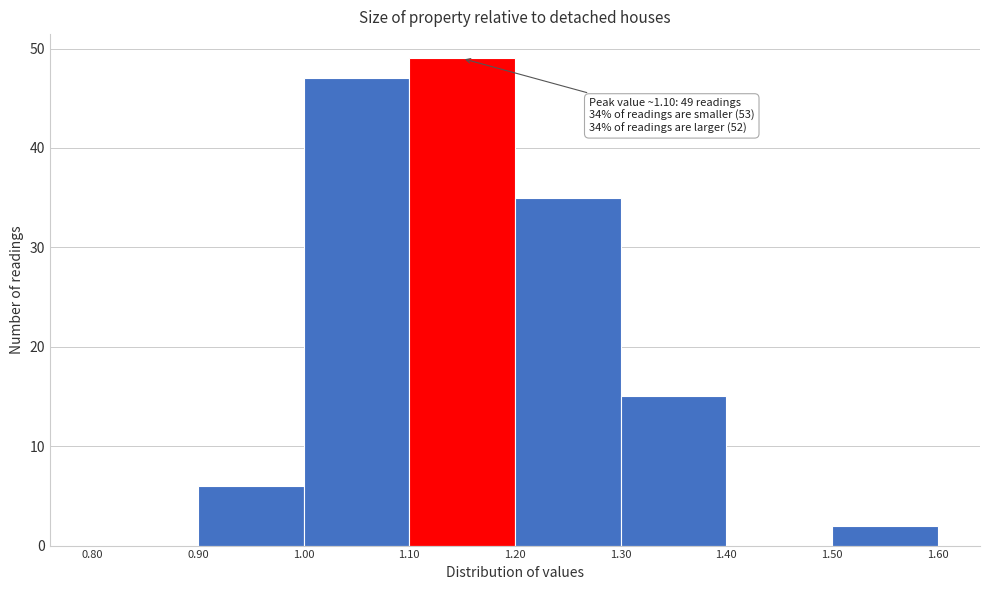

Over which range of the x-axis is the bar tallest?

1.10 to 1.20